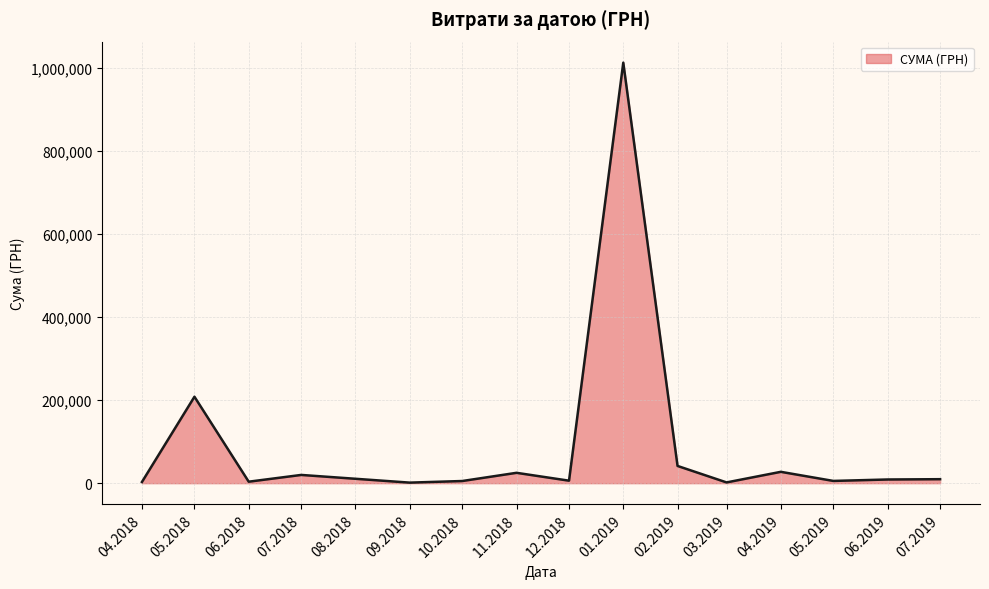

What is the maximum value shown in the chart?

1011914.6